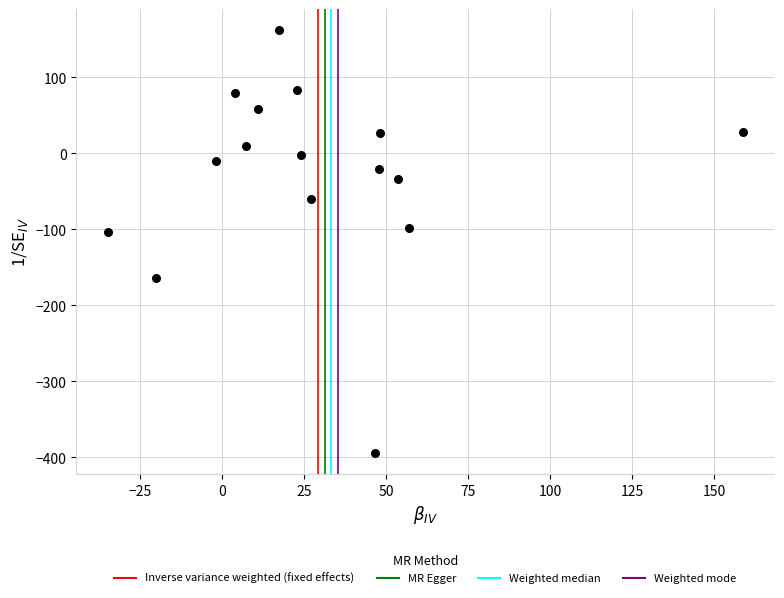

How many points are shown in the scatter plot?

16